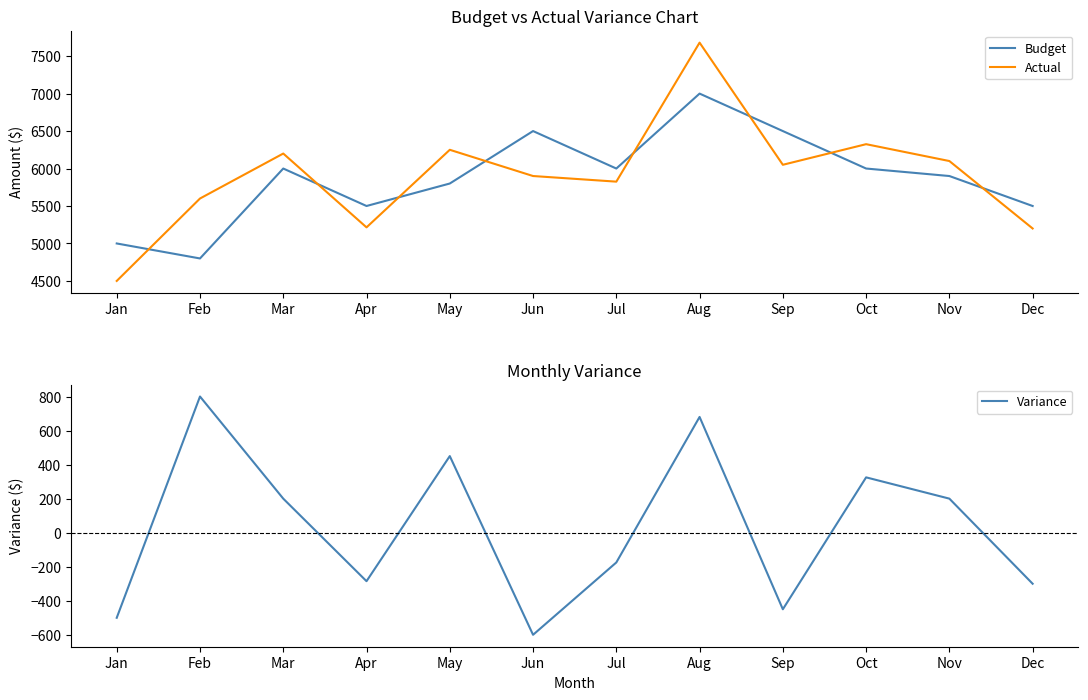

At which category does Variance reach its first local peak?

Feb